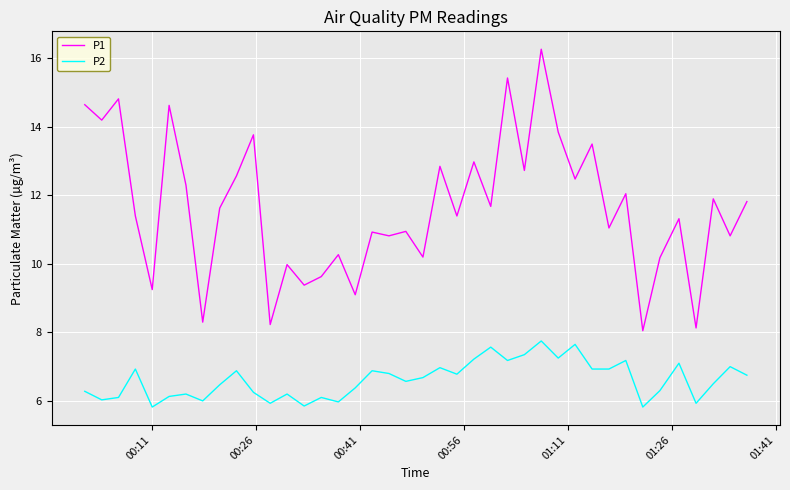

How many lines are shown in the chart?

2